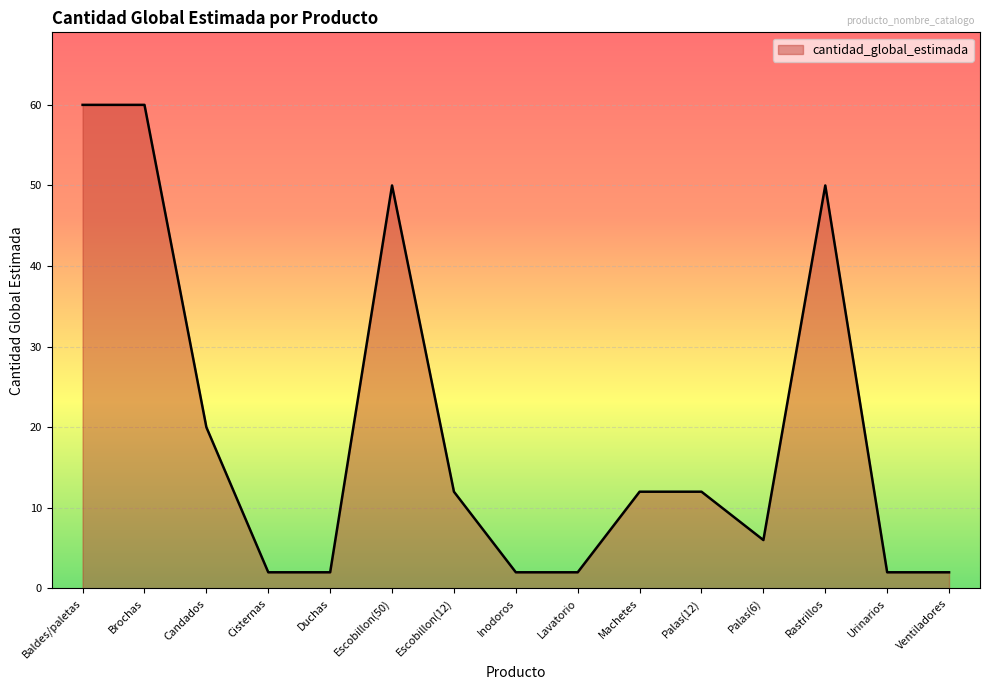

Reading right to left, what are all the values shown in this chart?

2	2	50	6	12	12	2	2	12	50	2	2	20	60	60